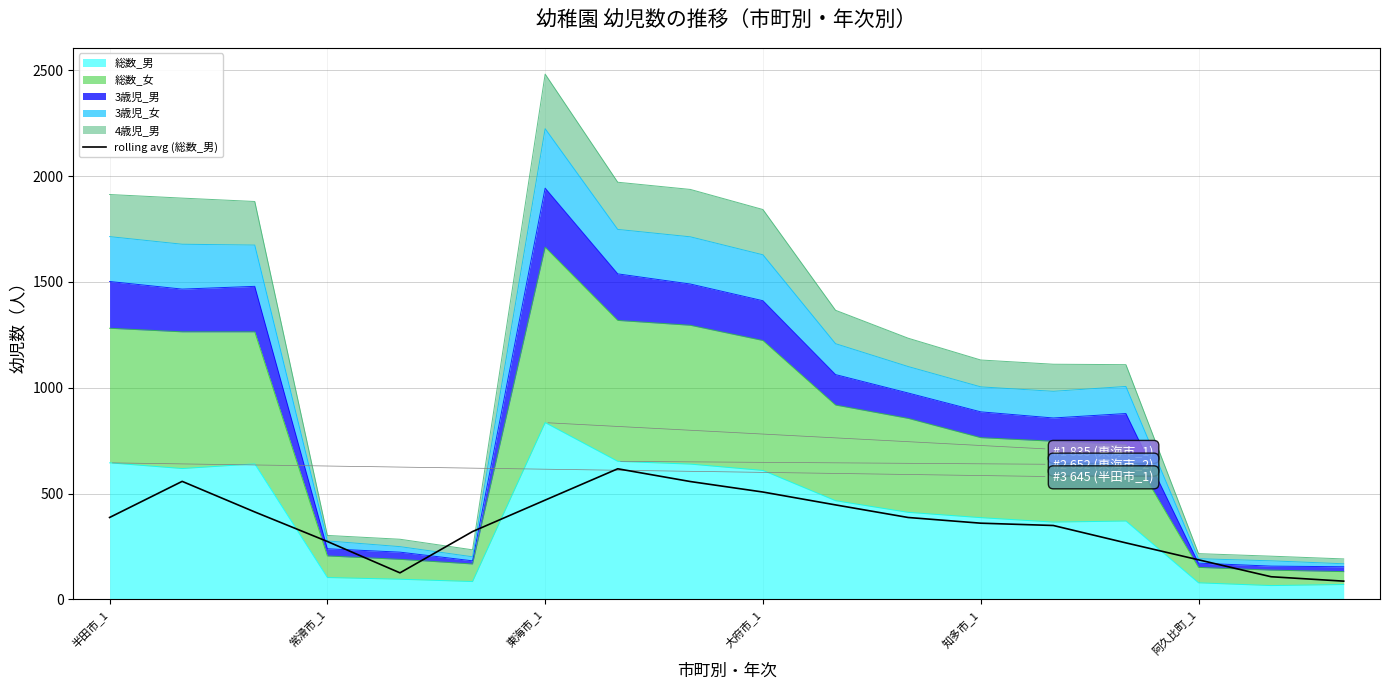

Where is the data nearest to the value 351?

13